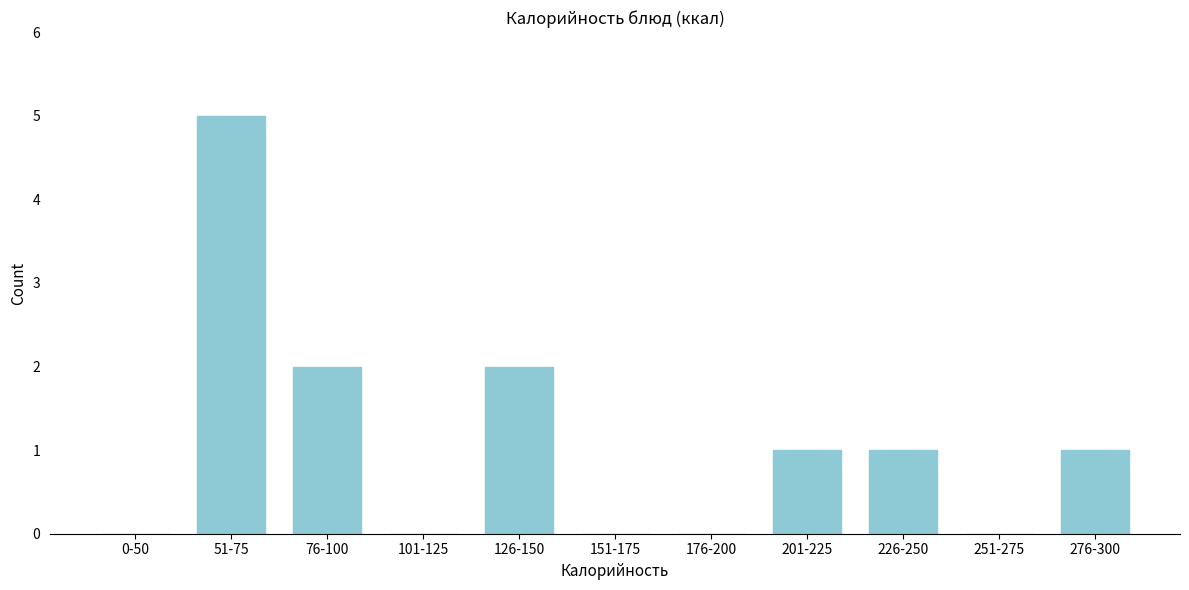

Reading left to right, transcribe all the data shown in this chart.

0-50=0	51-75=5	76-100=2	101-125=0	126-150=2	151-175=0	176-200=0	201-225=1	226-250=1	251-275=0	276-300=1